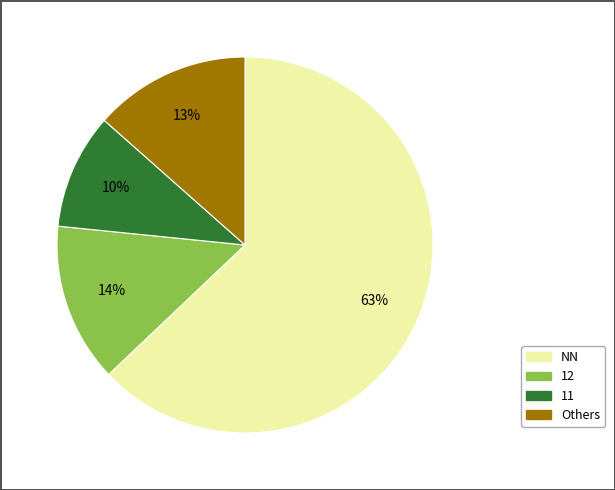

Which slice is the largest?

NN